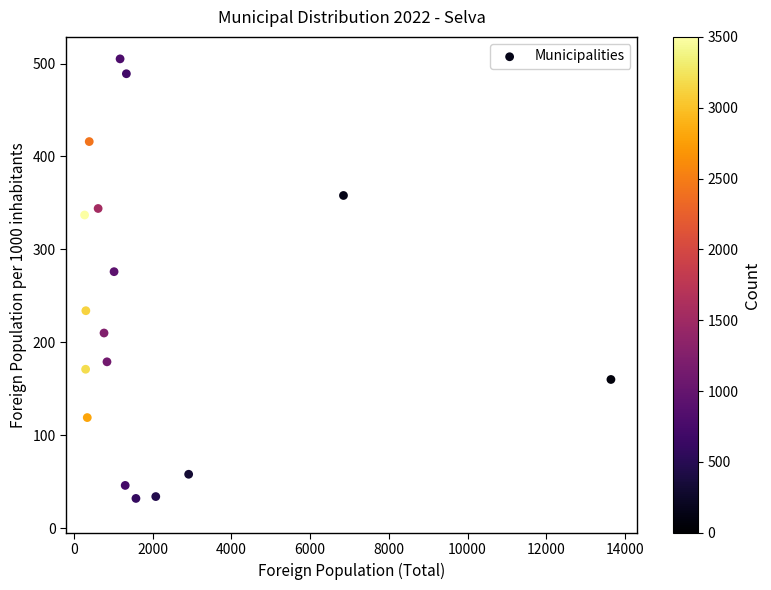

What is the range of X values (max minus min)?

13378